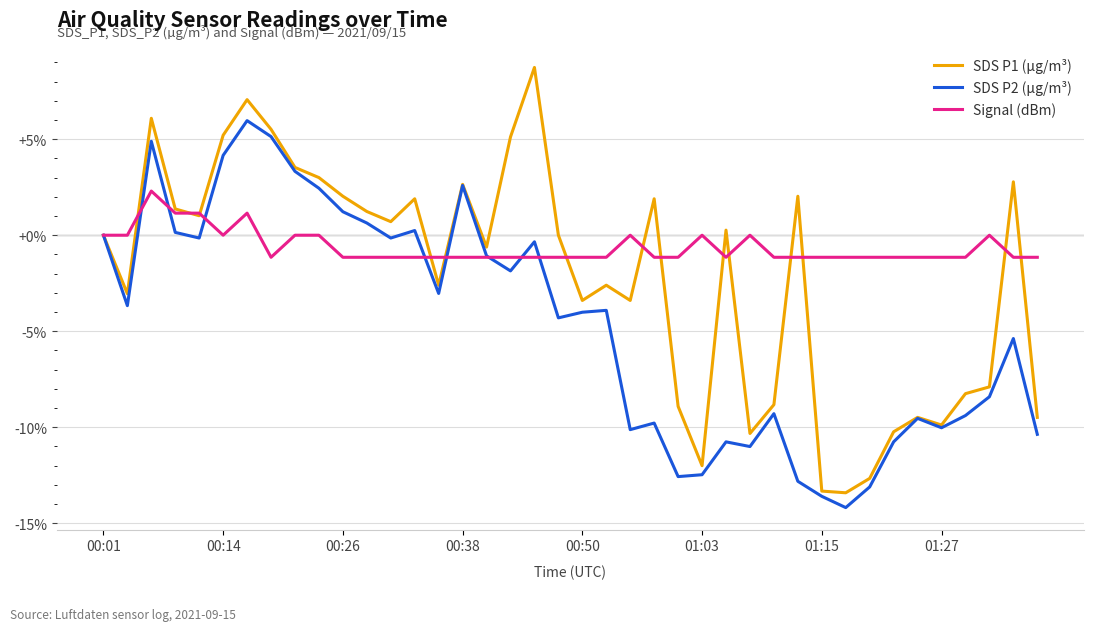

Which series has the widest spread of values?

SDS P1 (µg/m³)